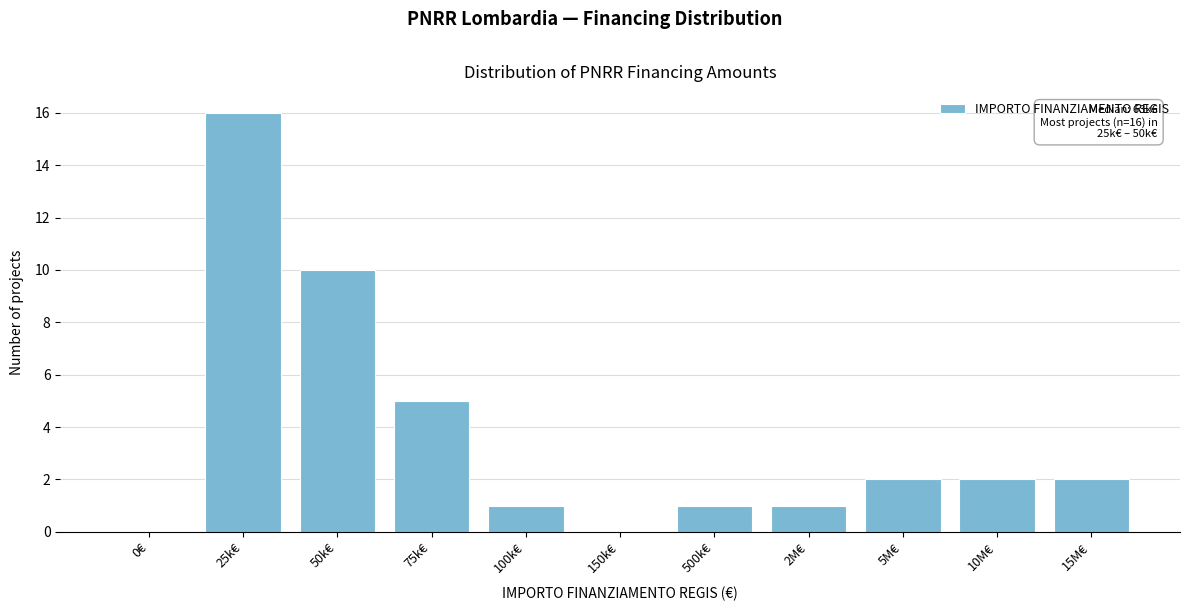

Reading left to right, what are all the values shown in this chart?

0€=0	25k€=16	50k€=10	75k€=5	100k€=1	150k€=0	500k€=1	2M€=1	5M€=2	10M€=2	15M€=2